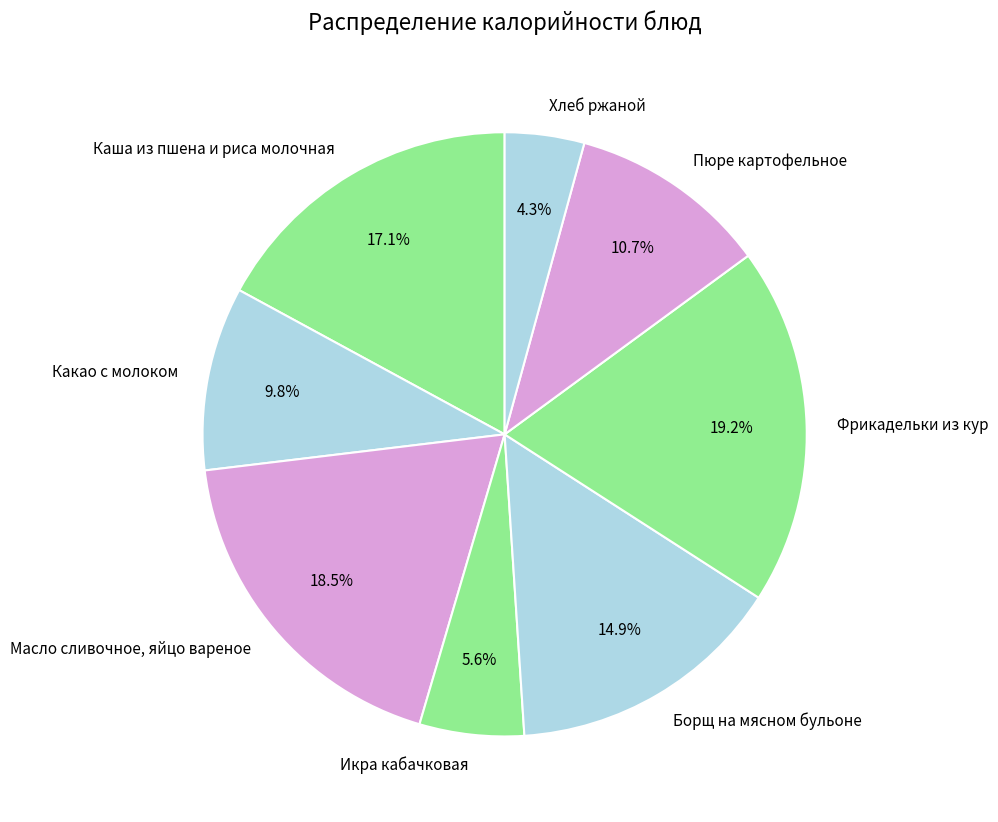

To the nearest percent, what is the difference between the Борщ на мясном бульоне and Пюре картофельное slice percentages?

4%